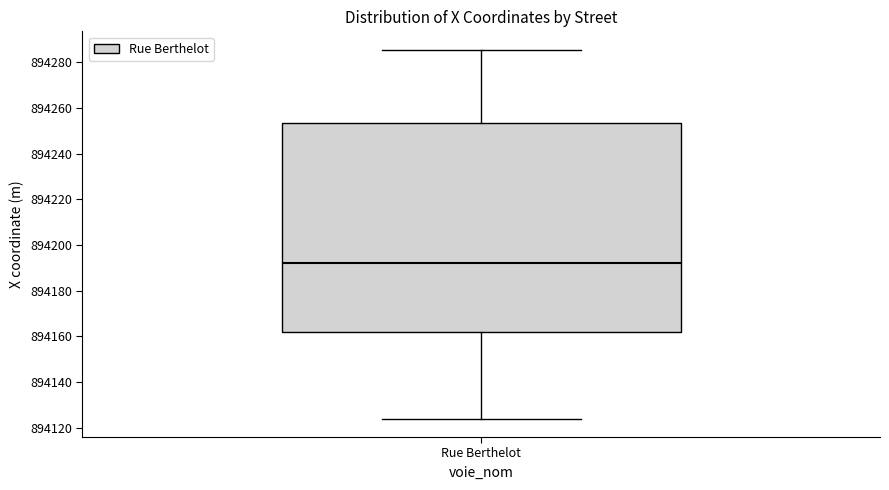

Transcribe this box plot: give where the median line is, the range the box spans, and where the two whiskers end, as read against the y-axis. The values are not printed on the chart, so give them approximately, as read against the axis.

median 894192, box 894162 to 894254, whiskers 894124 to 894286